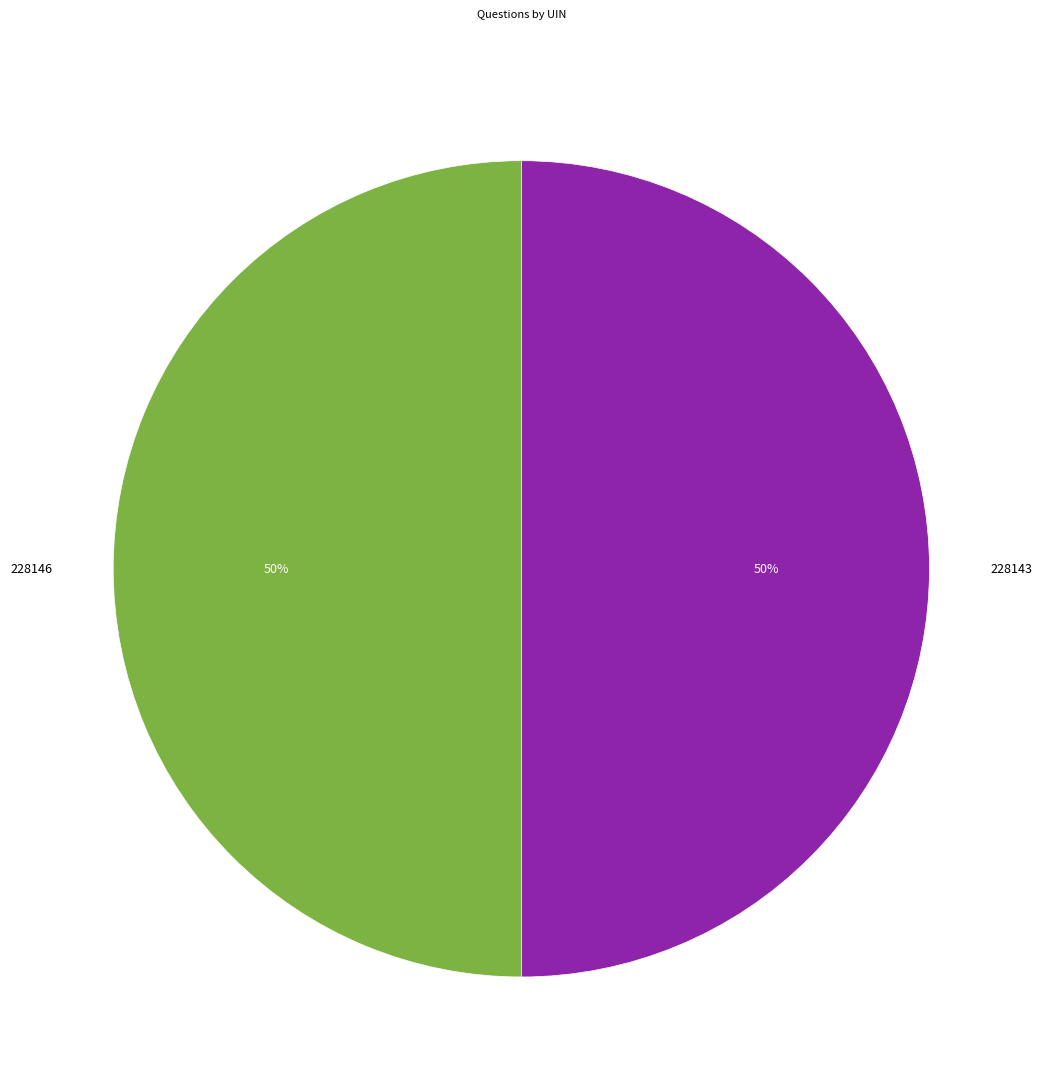

To the nearest percent, what percentage of the pie is 228143?

50%